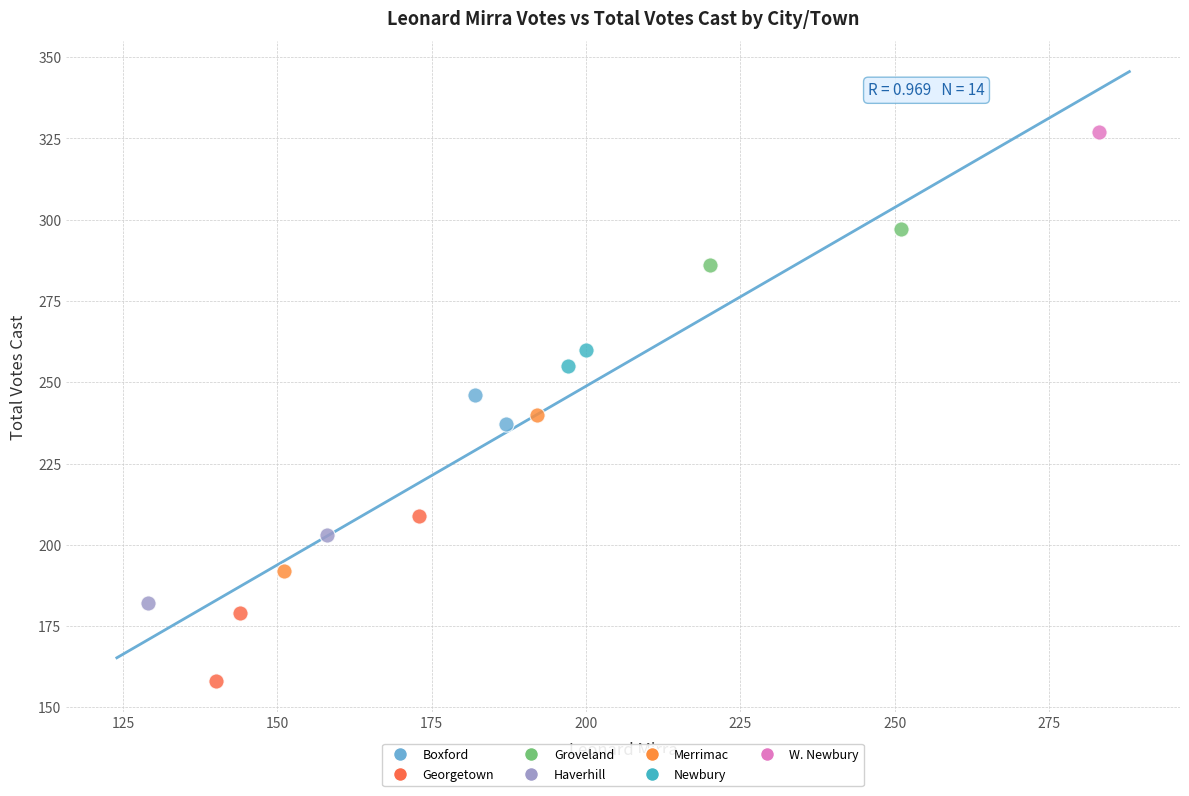

Which series reaches the minimum Y coordinate?

Georgetown